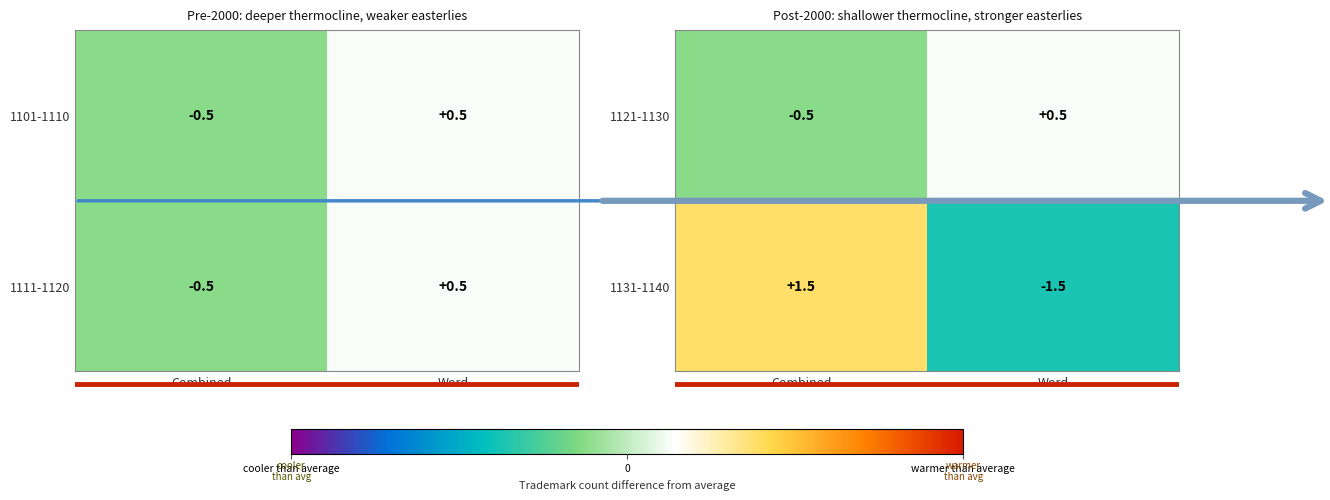

List the labels in order of 1121-1130 value, largest first.

Word, Combined